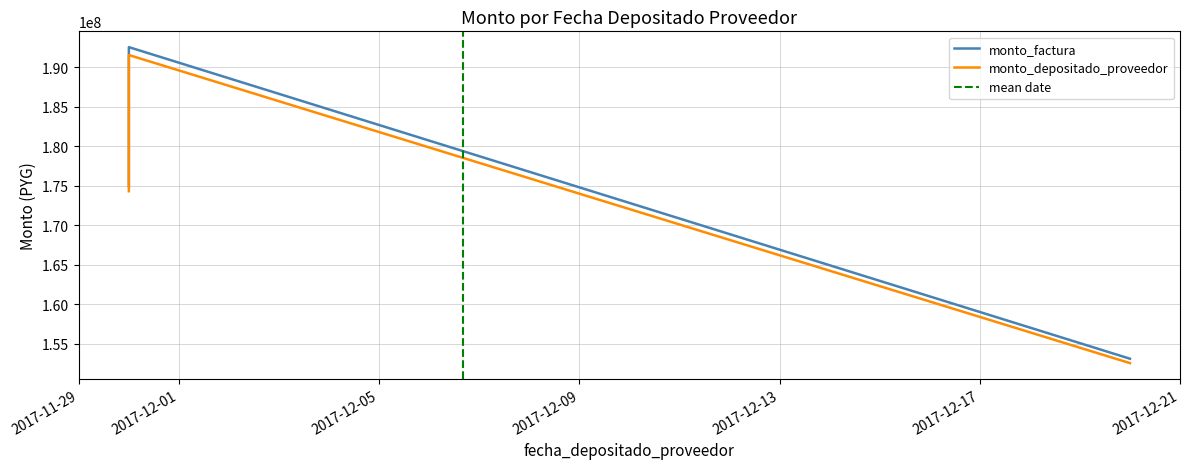

What is the difference between the highest and lowest values at 2017-11-30?

636120